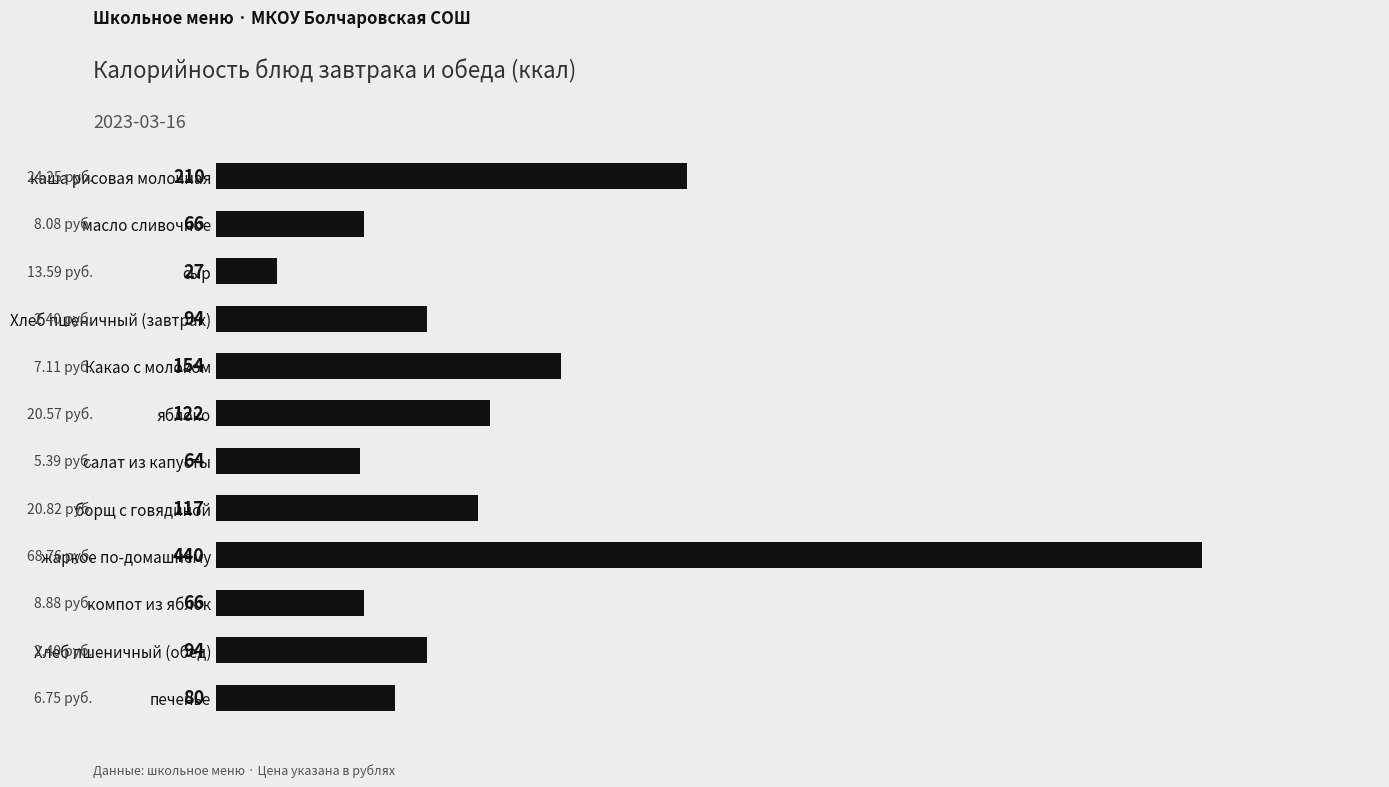

What is the maximum value shown in the chart?

440.4